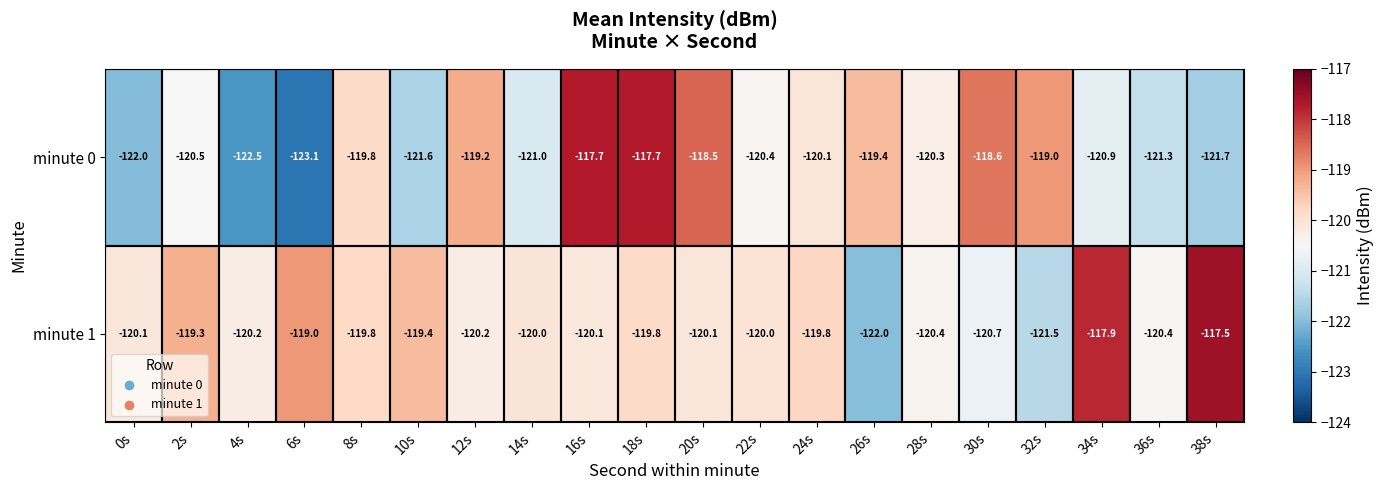

What is the total value across all series at 34s?

-238.8